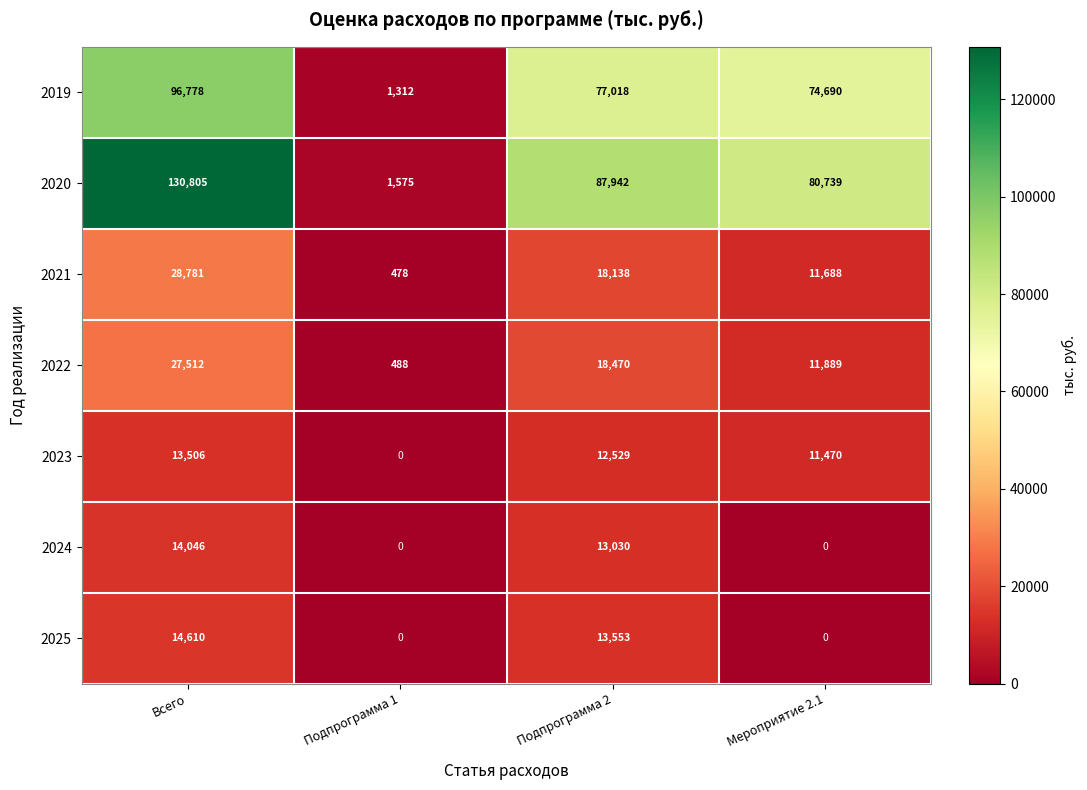

Rank the series by their maximum value, from highest to lowest.

2020, 2019, 2021, 2022, 2025, 2024, 2023